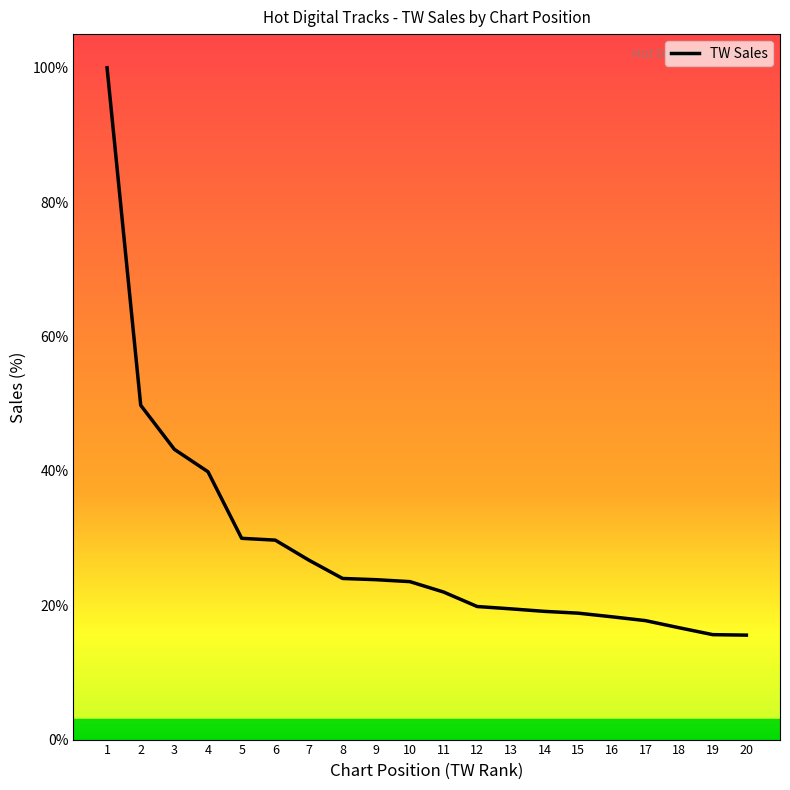

What is the change in value from 3 to 14?

-24.1